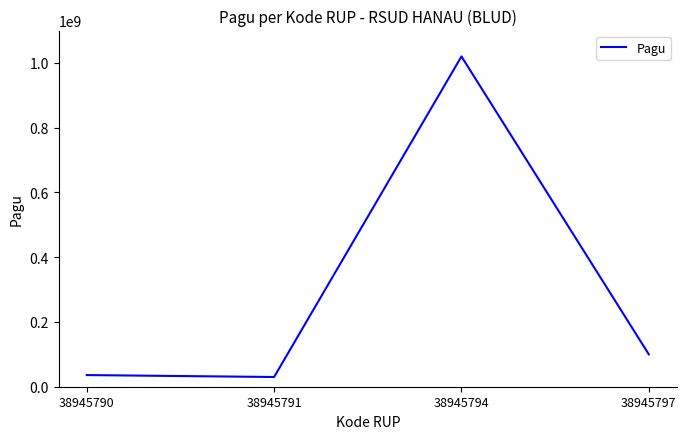

True or false: the data has more than 2 interior local peaks.

False